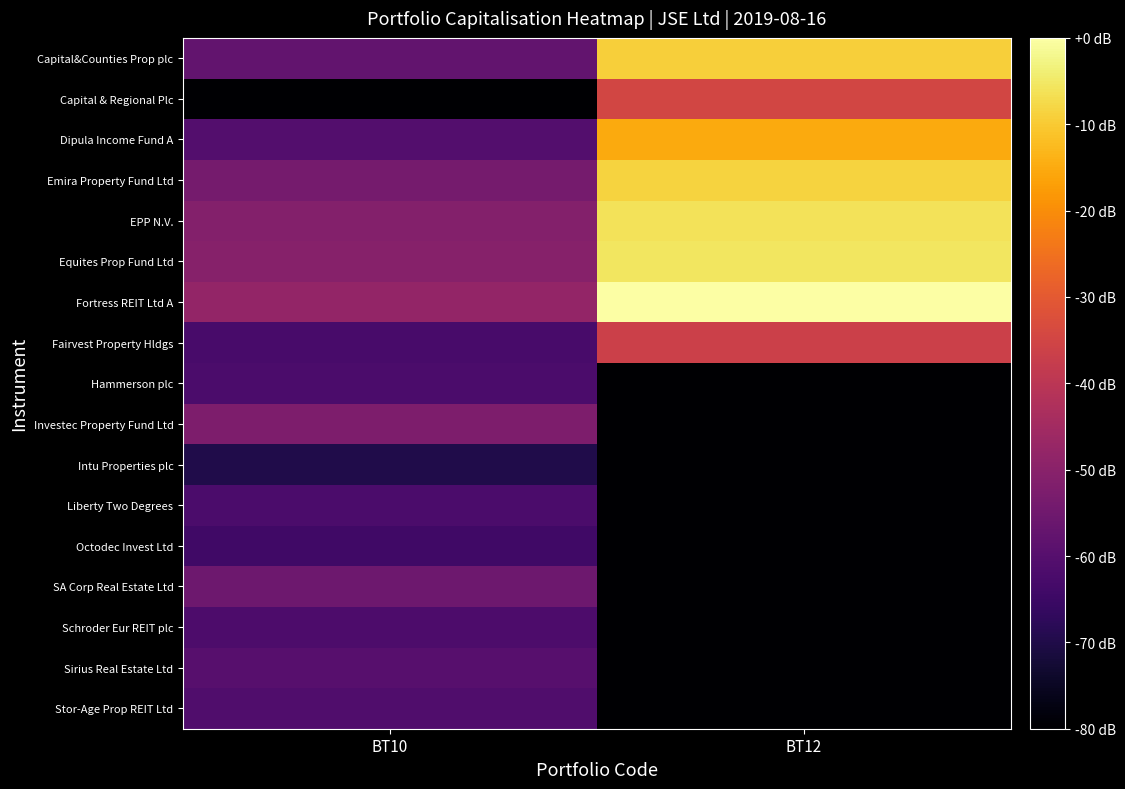

At which category is the sum across all series the highest?

BT12